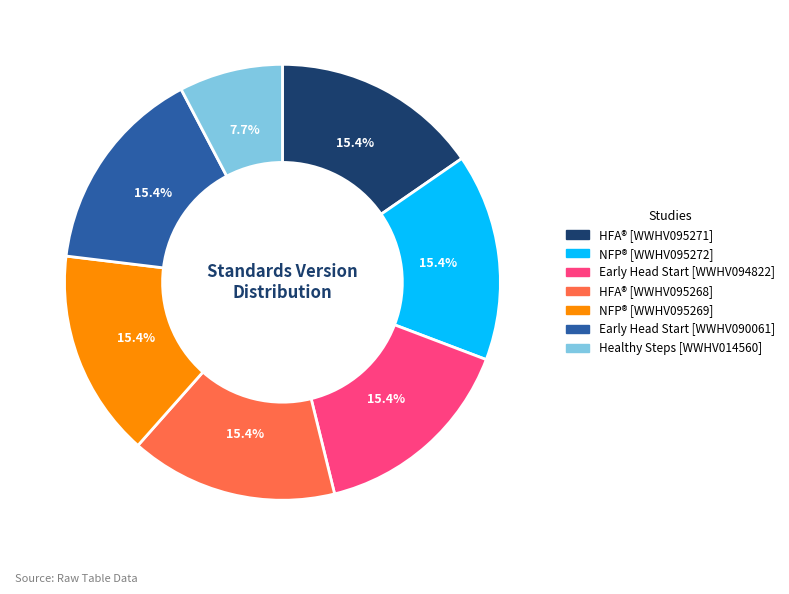

Is there a majority slice in this chart?

No